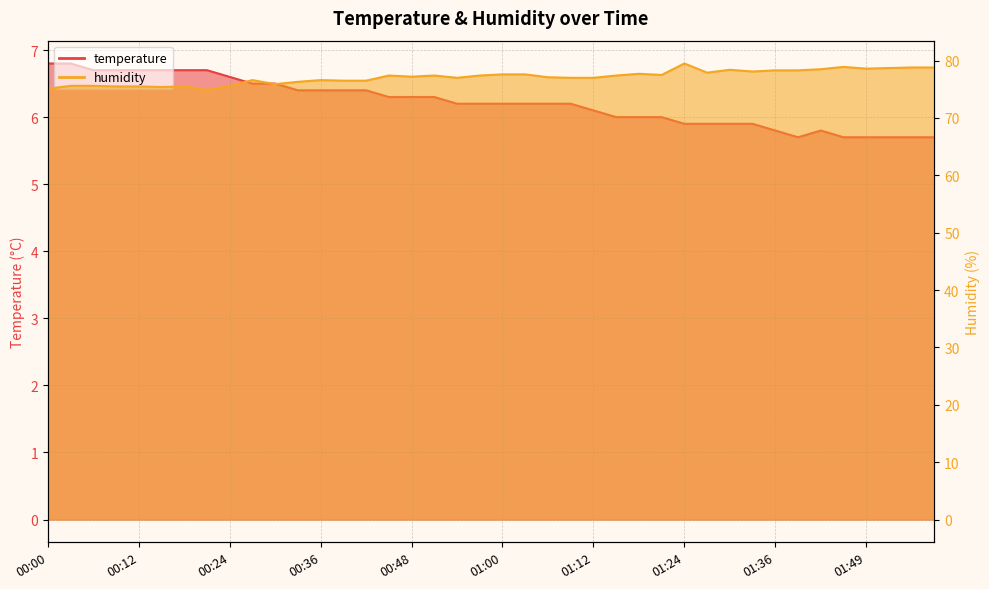

Where is humidity nearest to the value 77?

00:54